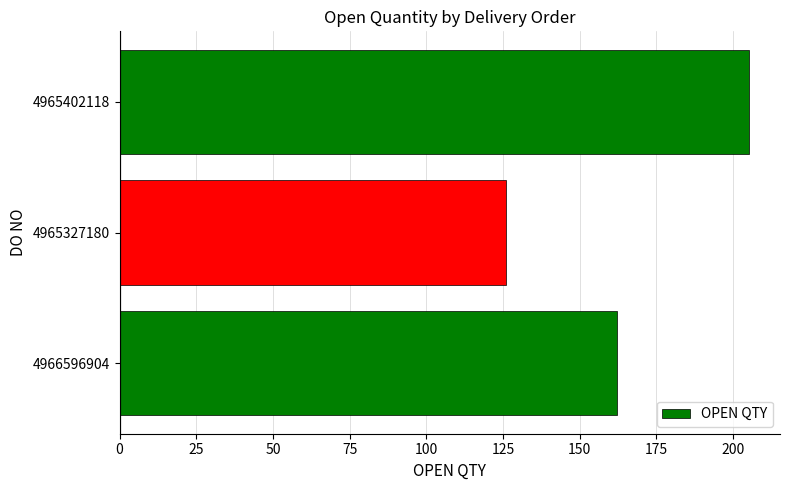

The chart shows a value of 126 at 4965327180. True or false?

True